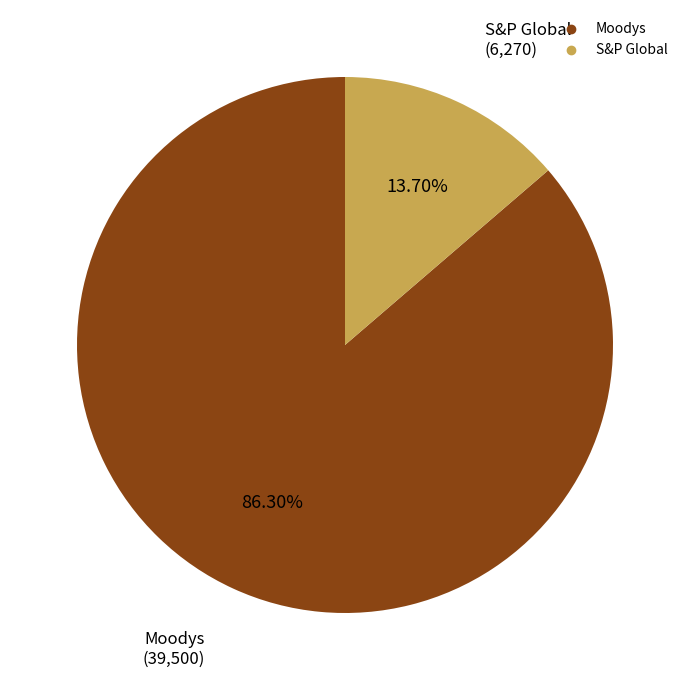

Rank the categories by value from highest to lowest.

Moodys, S&P Global